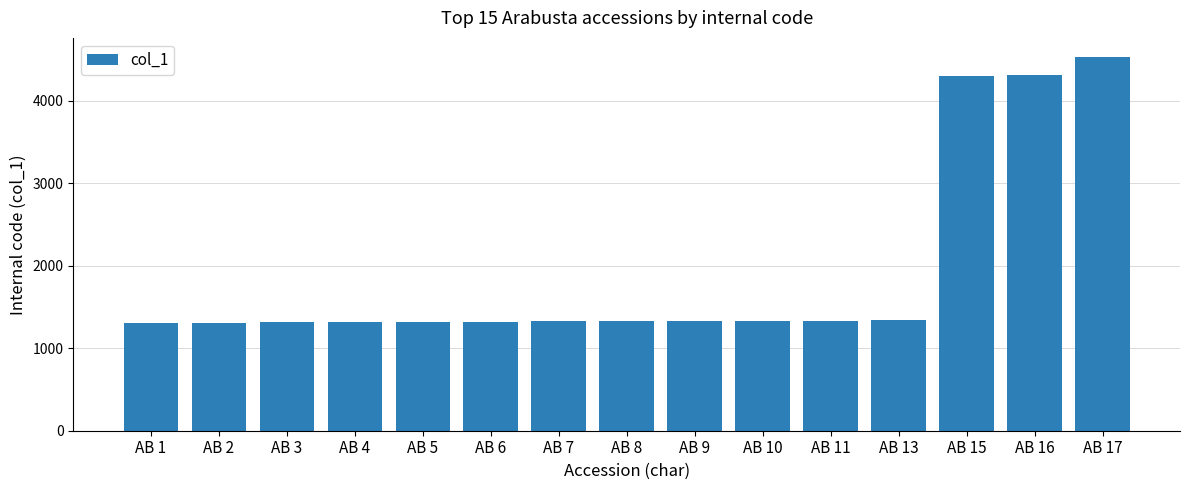

Approximately how many times larger is the value at AB 2 compared to AB 10?

1.0